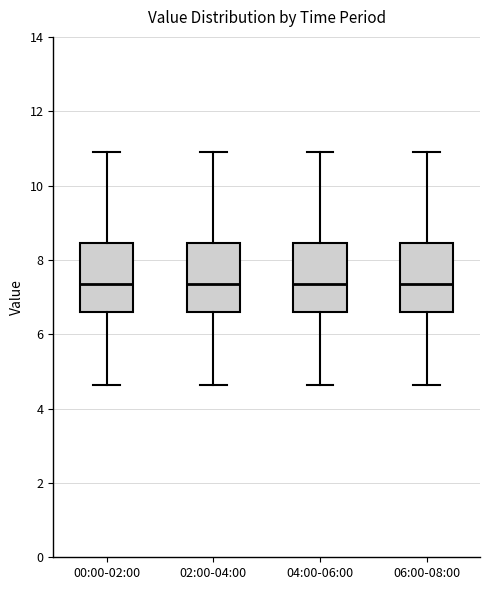

Reading left to right, read every box against the y-axis: the position of its median line, the range the box covers, and the ends of its whiskers. The values are not printed on the chart, so give them approximately, as read against the axis.

00:00-02:00: median 7.4, box 6.6 to 8.4, whiskers 4.6 to 11.0
02:00-04:00: median 7.4, box 6.6 to 8.4, whiskers 4.6 to 11.0
04:00-06:00: median 7.4, box 6.6 to 8.4, whiskers 4.6 to 11.0
06:00-08:00: median 7.4, box 6.6 to 8.4, whiskers 4.6 to 11.0